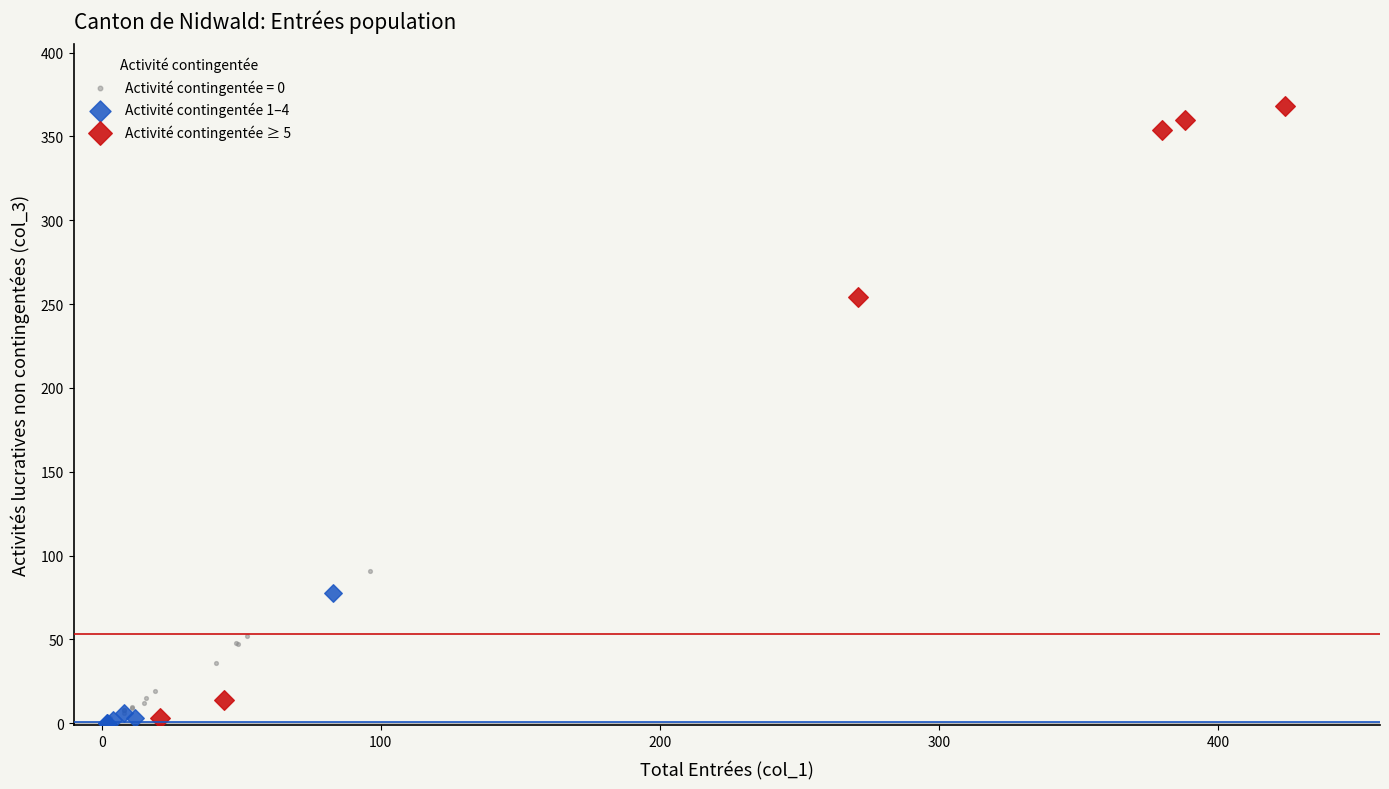

What are all the series names shown in the legend?

Activité contingentée = 0, Activité contingentée 1–4, Activité contingentée ≥ 5